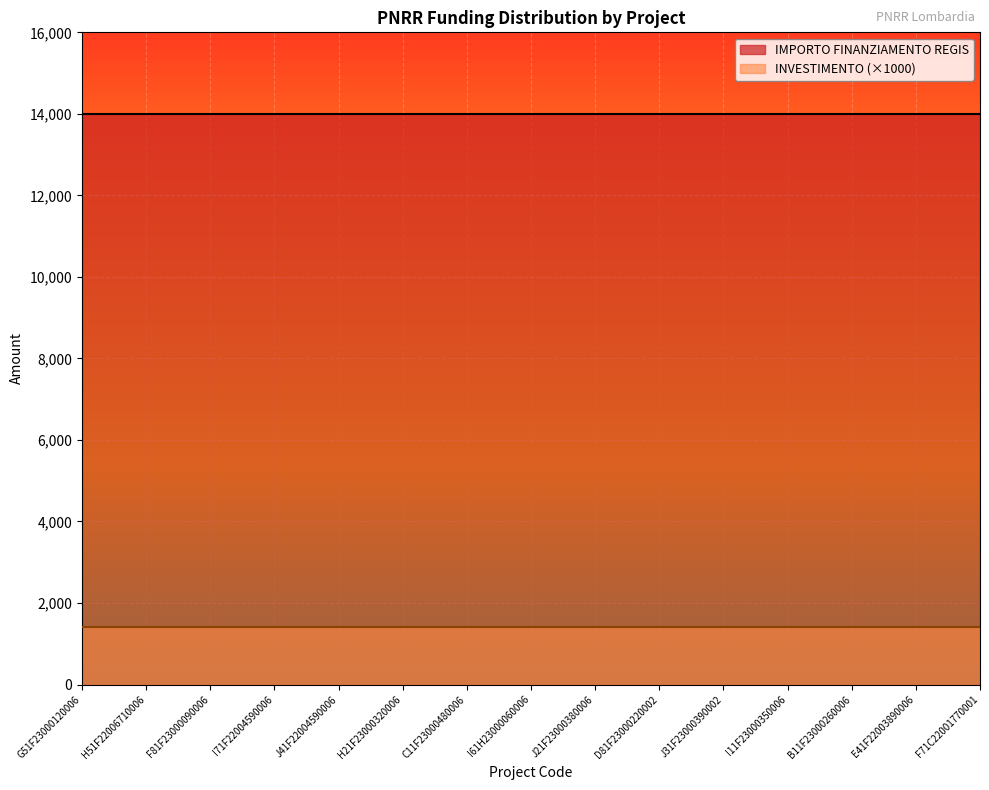

True or false: IMPORTO FINANZIAMENTO REGIS has a value of 7259.1 at I11F23000350006.

False